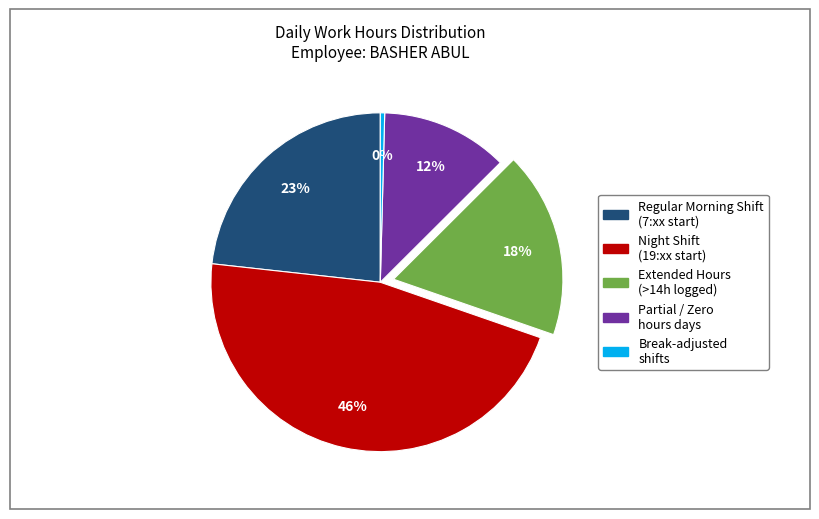

To the nearest percent, what is the difference between the largest and smallest slice percentages?

46%